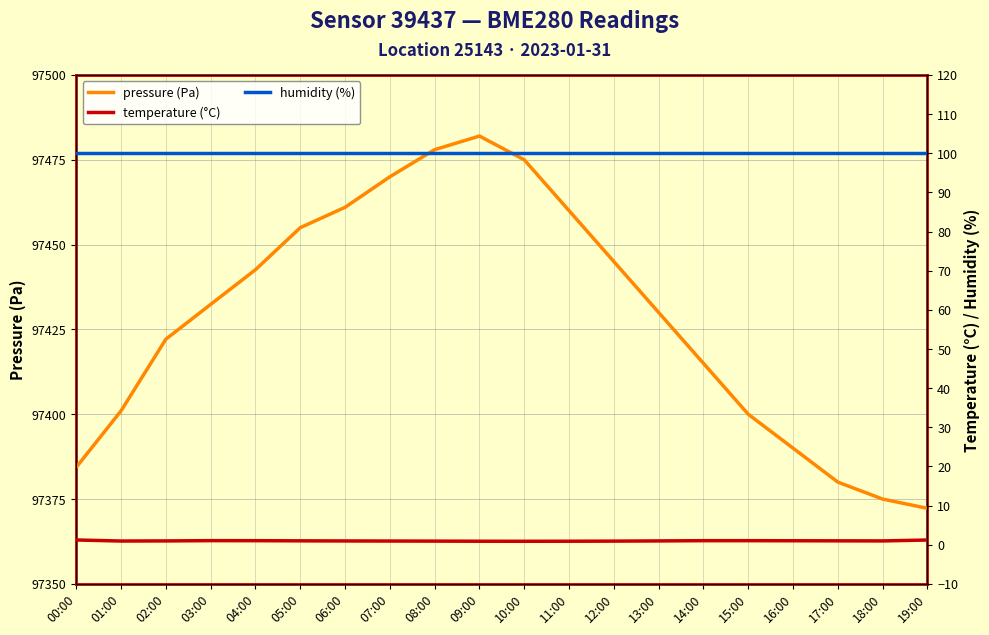

True or false: pressure (Pa) and temperature (°C) intersect in this chart.

False